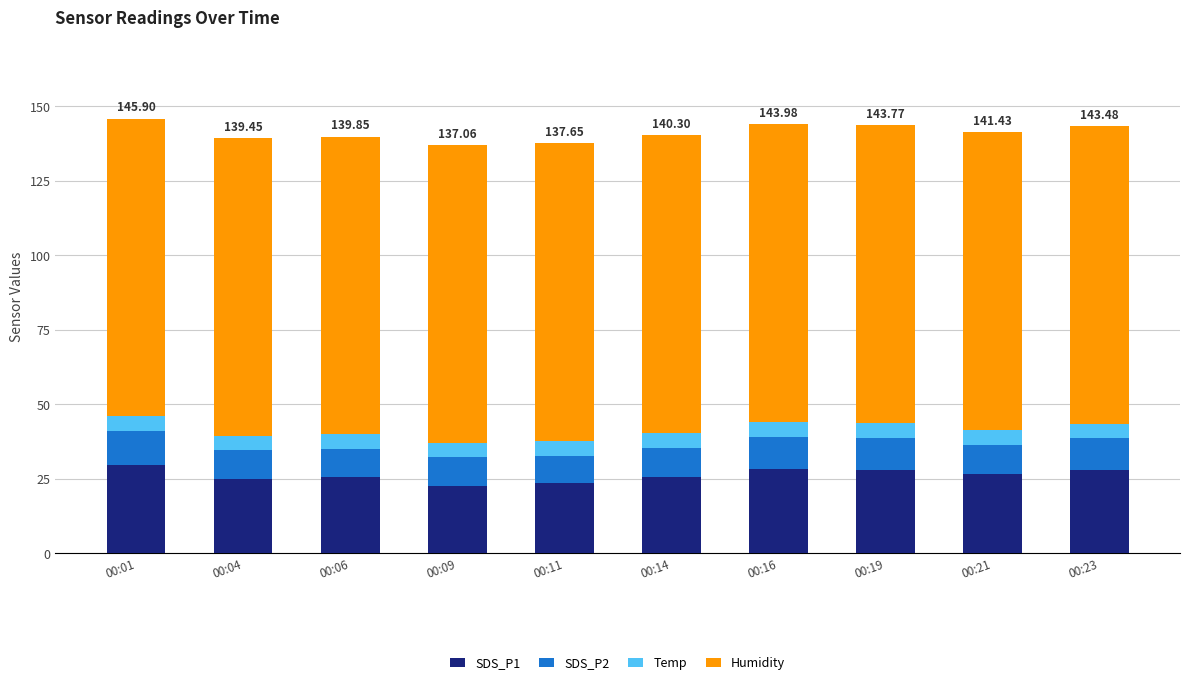

What is the total value across all series at 00:01?

145.9